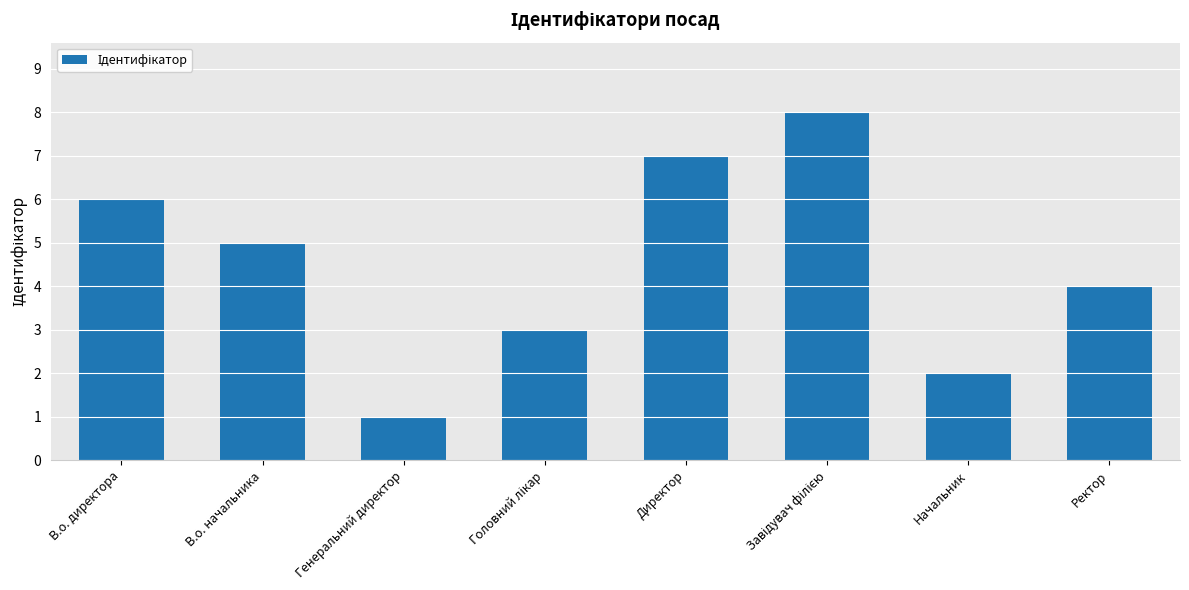

Reading left to right, list all the values displayed in this chart.

6	5	1	3	7	8	2	4